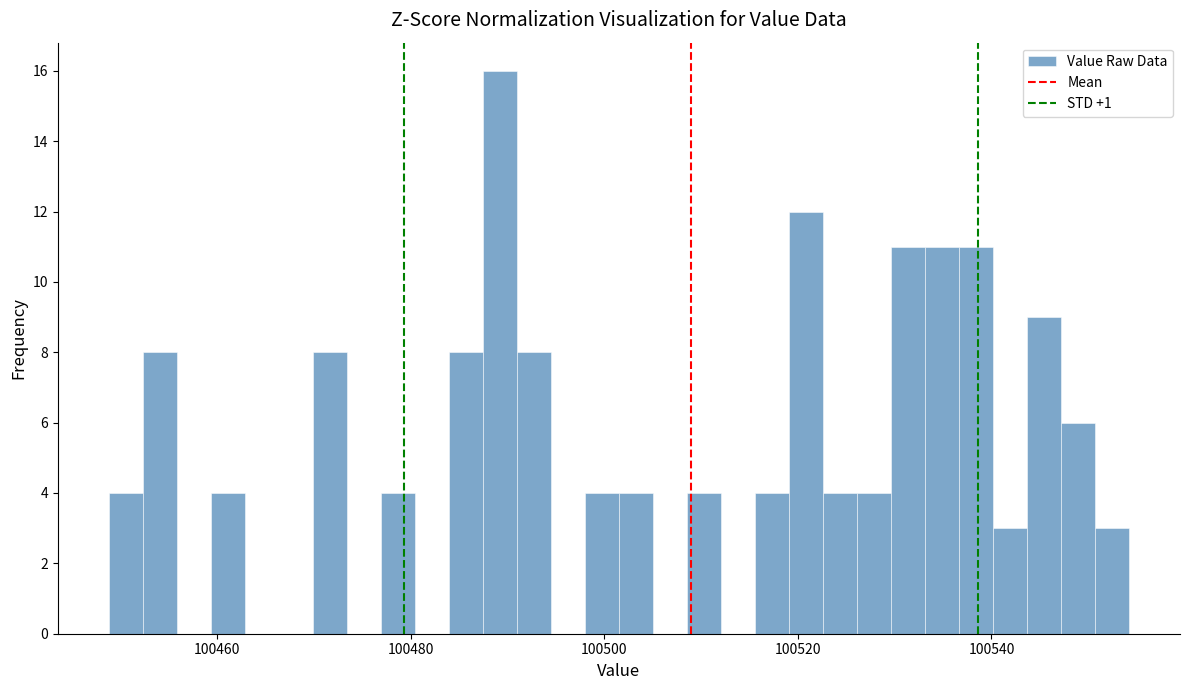

Read against the x-axis, roughly where is the centre of the tallest bar?

100490